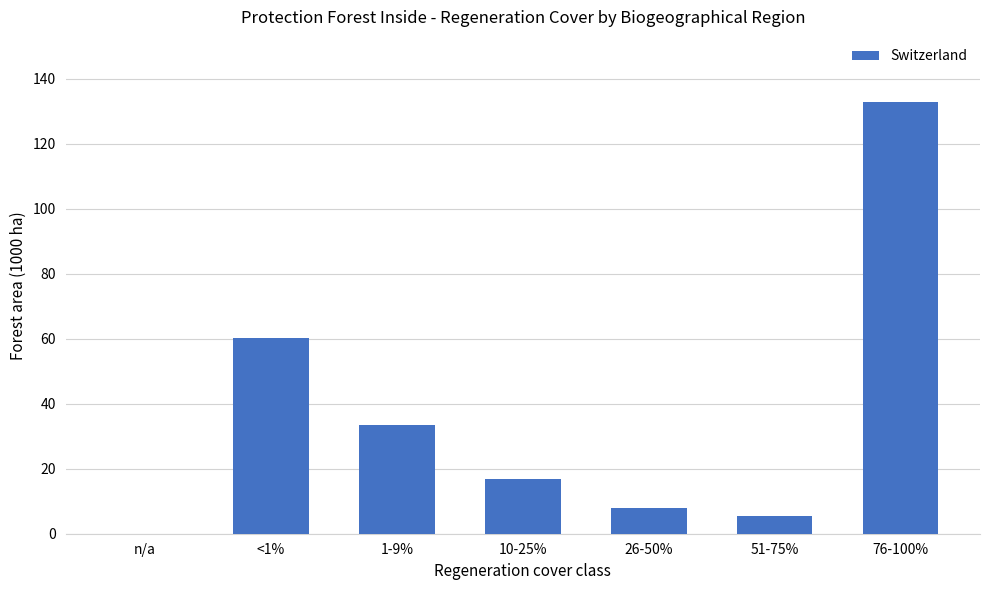

What value does the data have at 51-75%?

5.6